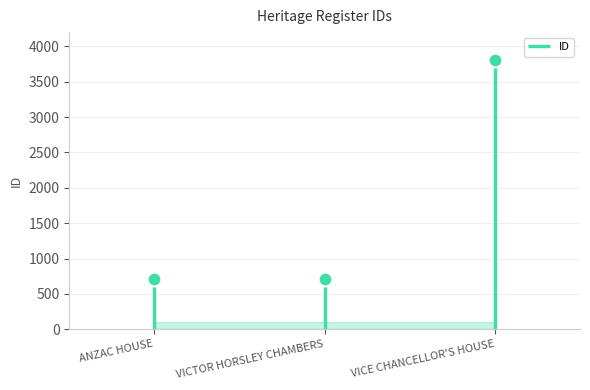

Count the number of values greater than 714.

1